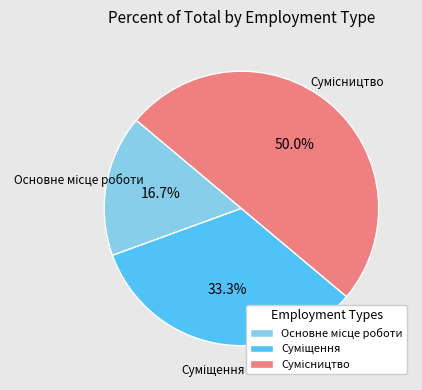

The Суміщення slice represents 33% of the pie. True or false?

True